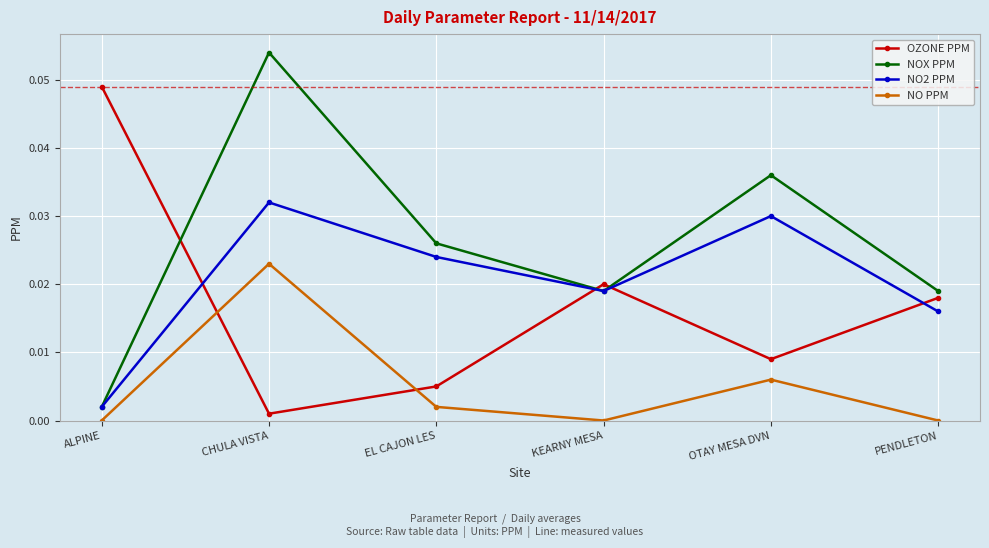

Which label corresponds to the largest value in the chart?

CHULA VISTA